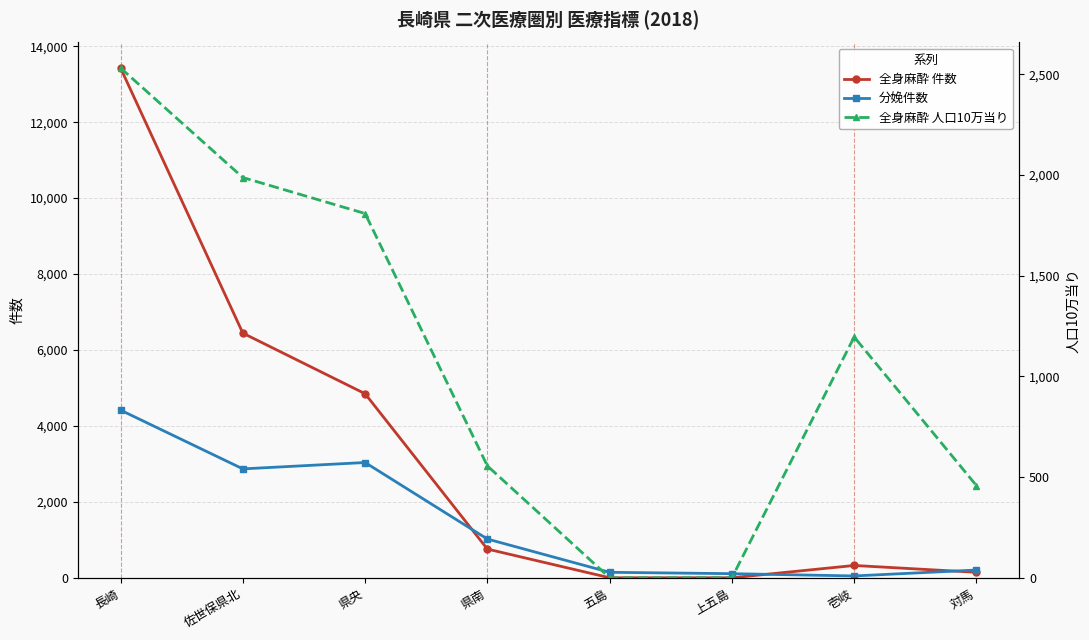

True or false: 全身麻酔 人口10万当り has a value of 493.2 at 県央.

False